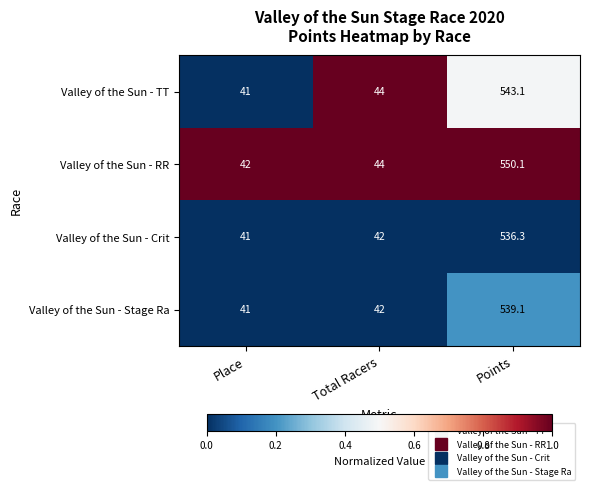

Reading left to right, what are all the values shown in this chart?

Valley of the Sun - TT: Place=41.0	Total Racers=44.0	Points=543.1
Valley of the Sun - RR: Place=42.0	Total Racers=44.0	Points=550.1
Valley of the Sun - Crit: Place=41.0	Total Racers=42.0	Points=536.3
Valley of the Sun - Stage Ra: Place=41.0	Total Racers=42.0	Points=539.1